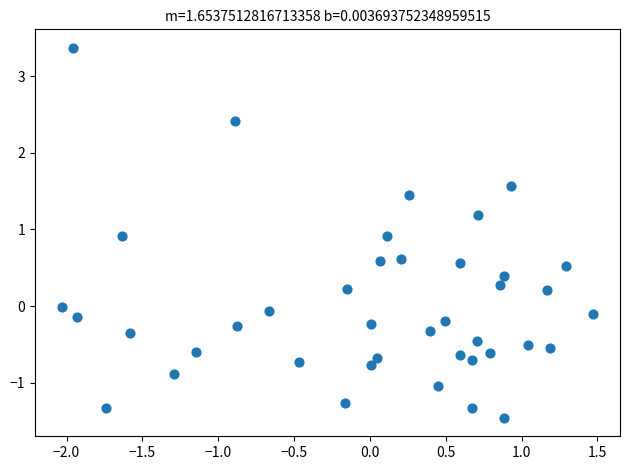

What is the range of Y values (max minus min)?

4.8